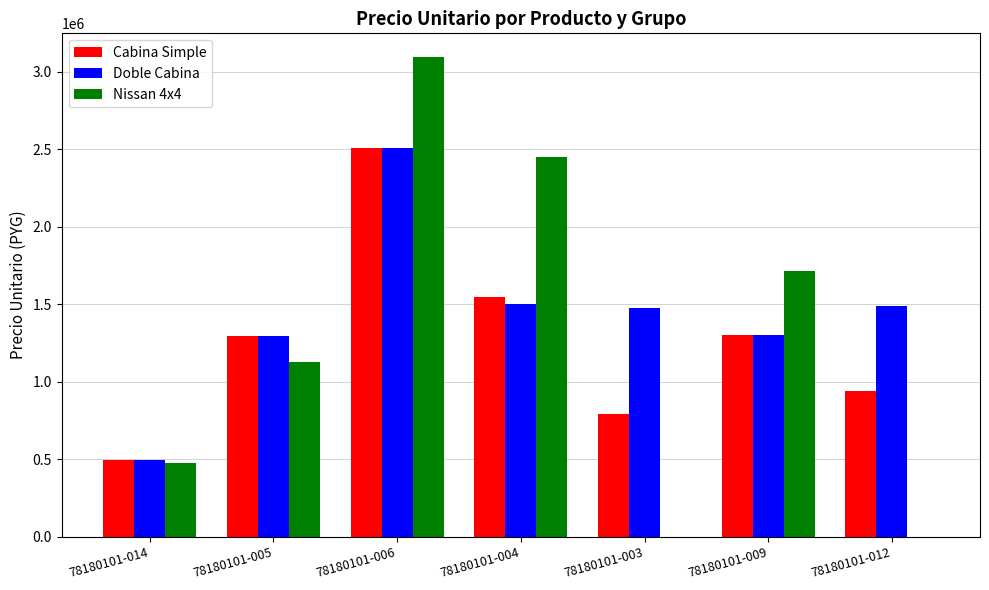

The value of Nissan 4x4 at 78180101-014 is 475000. True or false?

True